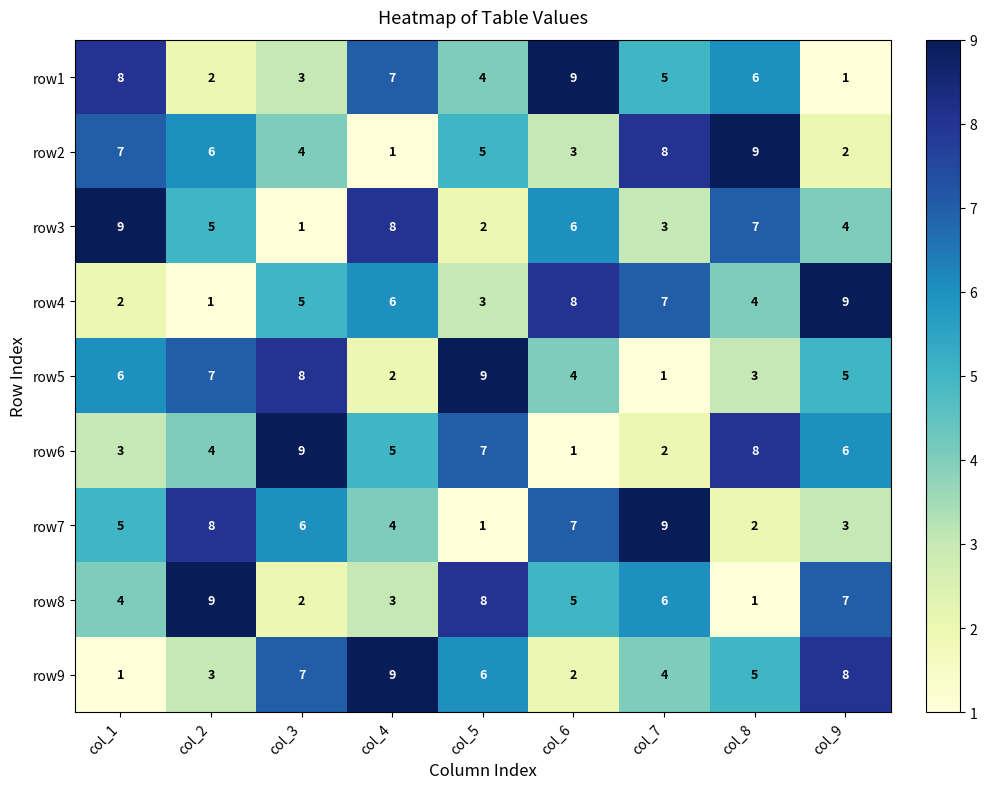

True or false: row5 has a value of 6 at col_6.

False